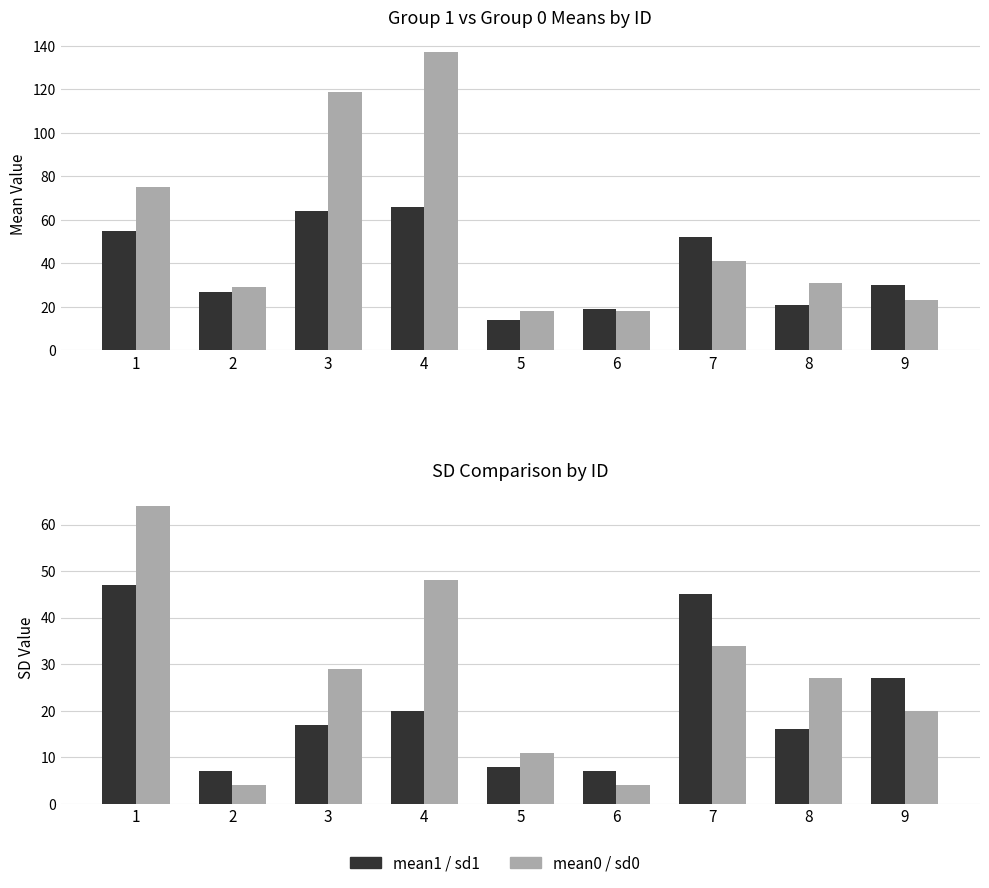

What are all the series names shown in the legend?

mean1, mean0, sd1, sd0